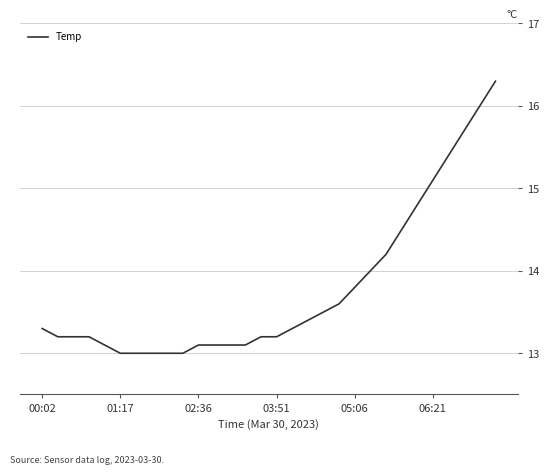

Does the chart have visible grid lines?

Yes